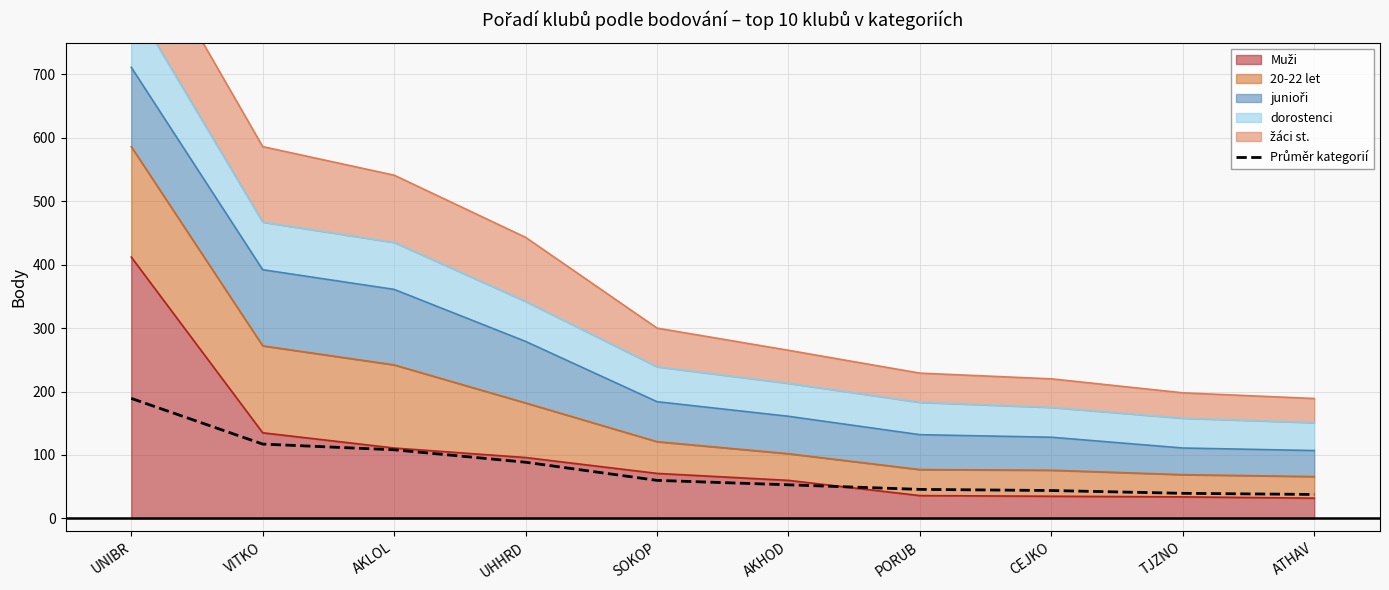

Reading left to right, transcribe all the data shown in this chart.

189.2	117.2	108.2	88.6	60.0	53.0	45.8	44.0	39.6	37.8